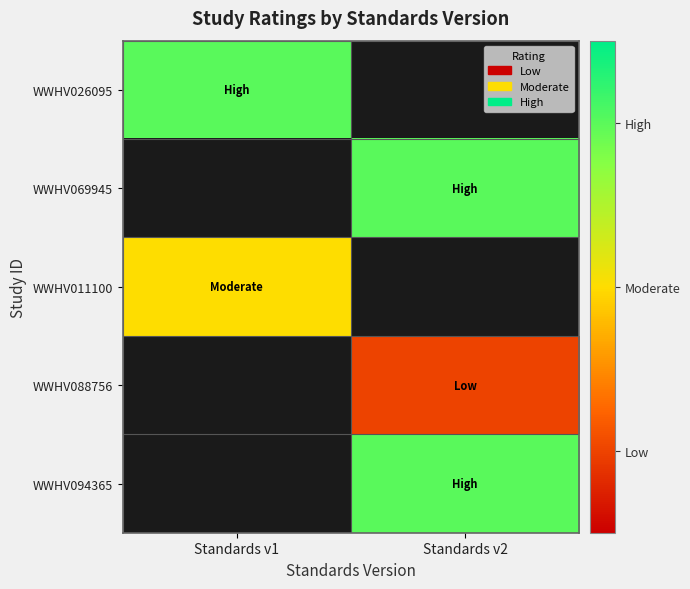

How many series are shown in this chart?

5